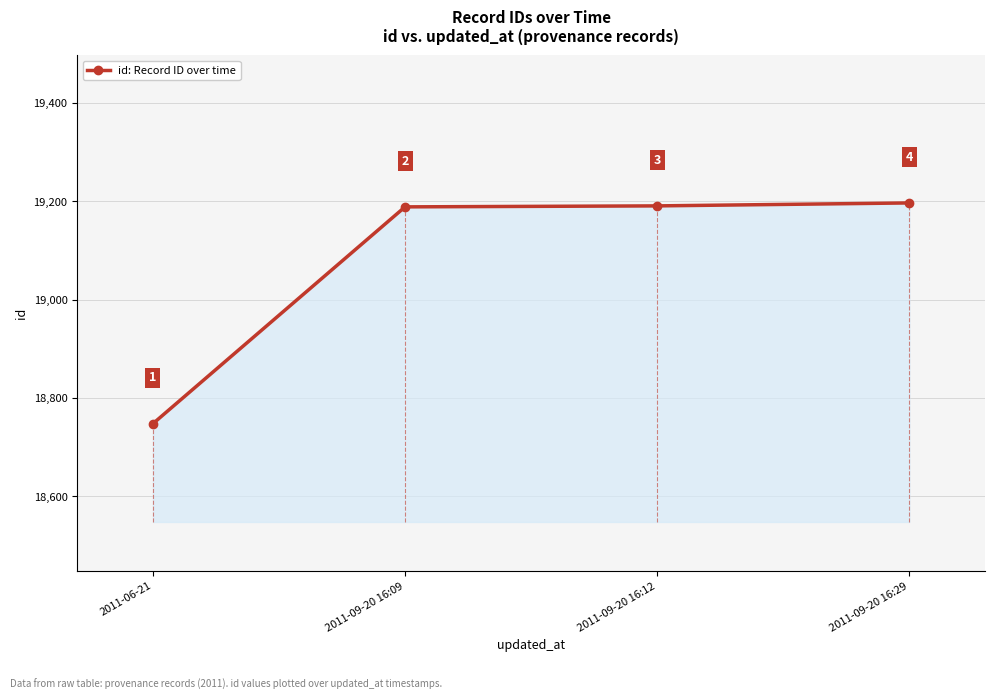

What is the label of the 1st point from the left?

2011-06-21